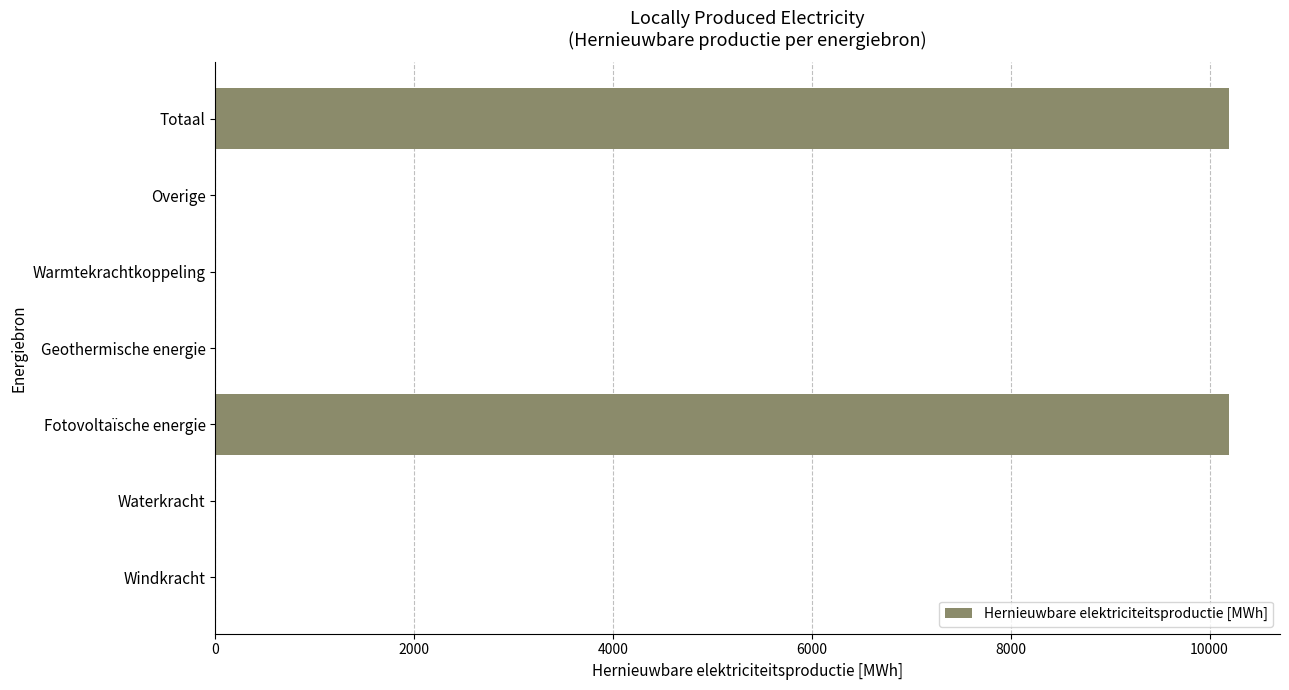

Does the chart contain stacked bars?

No